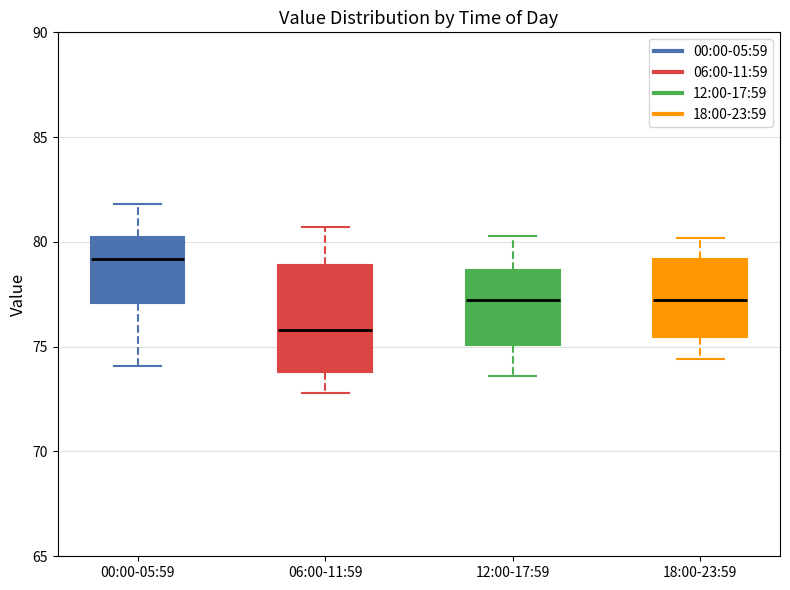

Where is the upper edge of the box for 06:00-11:59 on the y-axis? The values are not printed on the chart, so give them approximately, as read against the axis.

79.0